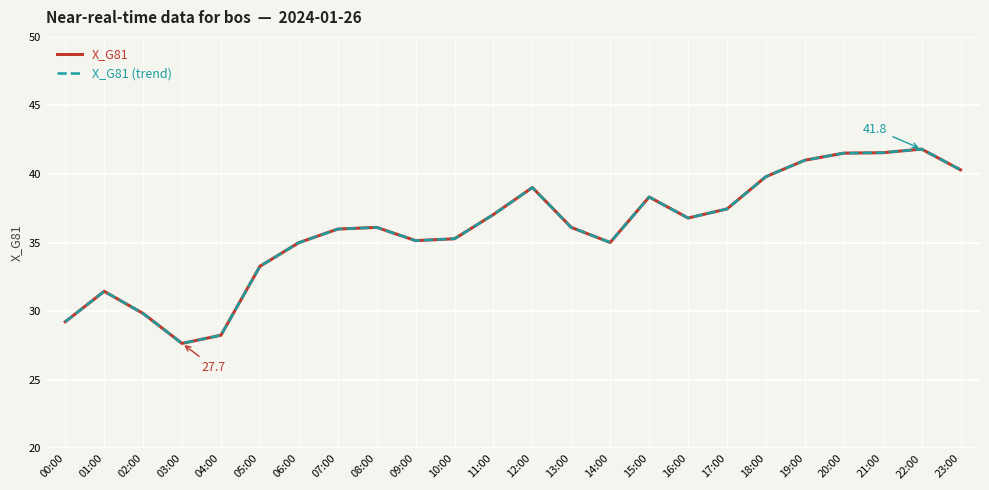

Does the chart have visible grid lines?

Yes